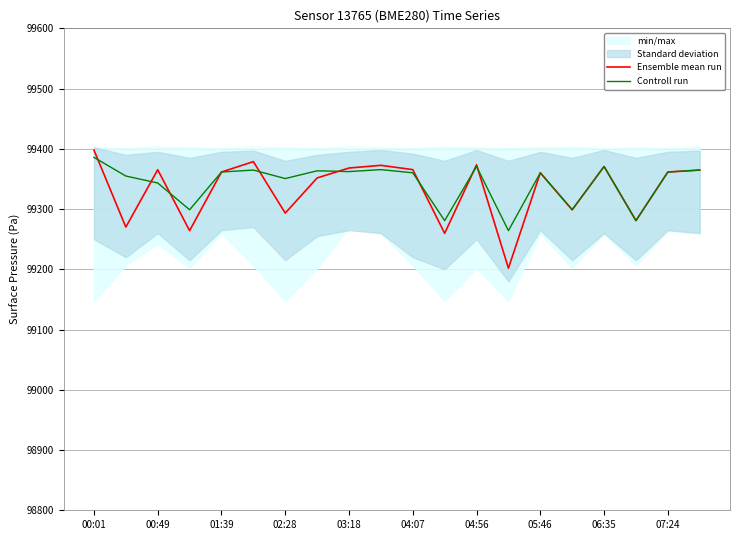

Is it true that Ensemble mean run equals 99370.7 at 06:35?

True